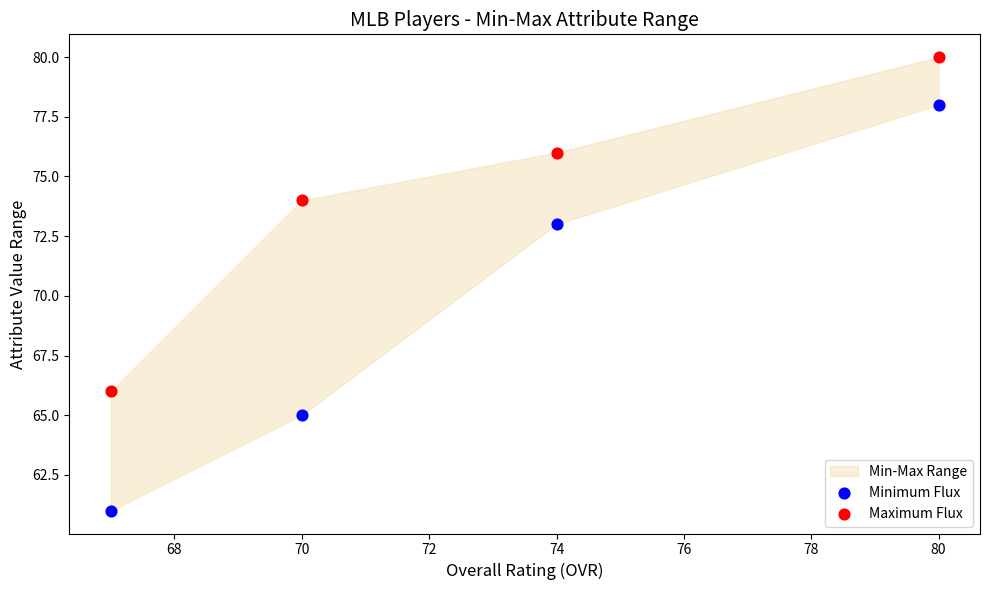

Which series has the largest Y range (max minus min)?

Minimum Flux